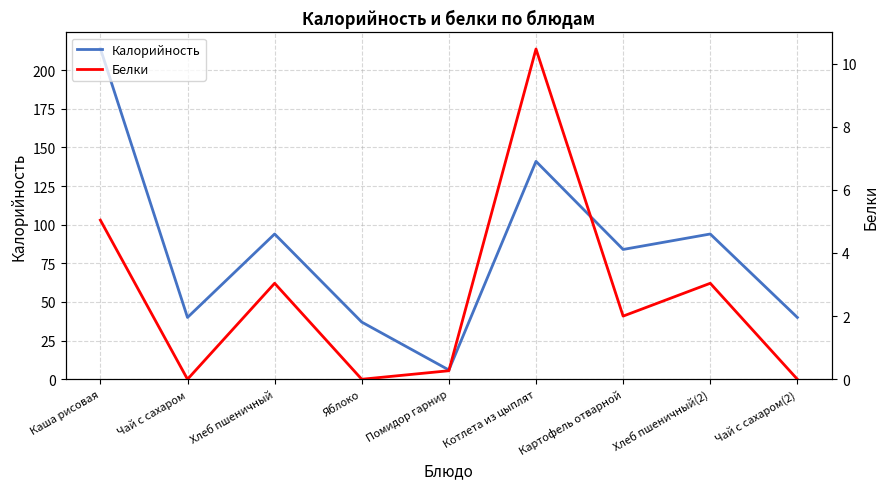

Which series has the widest spread of values?

Калорийность